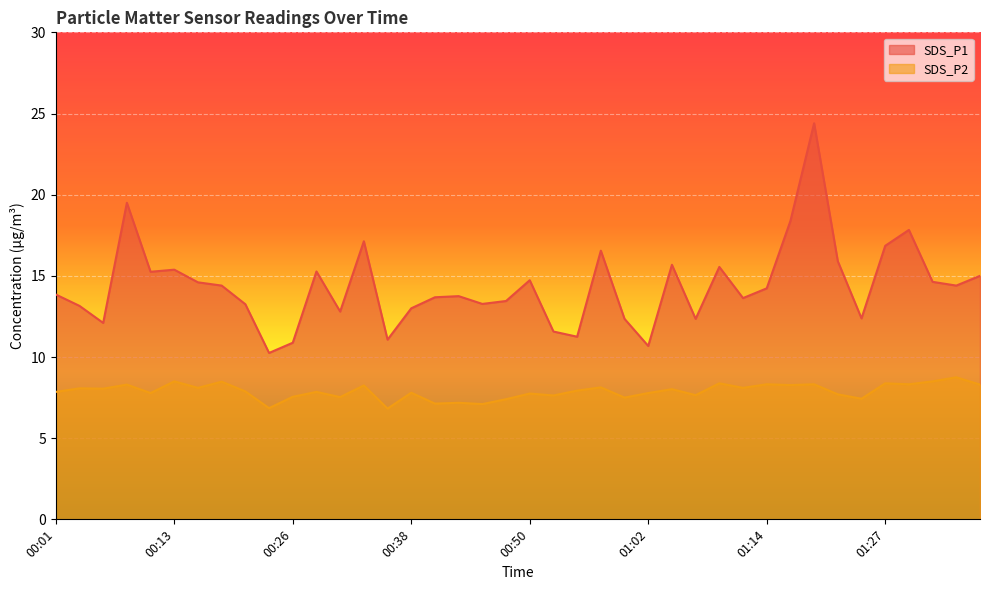

Which category has the highest value across all series?

01:19